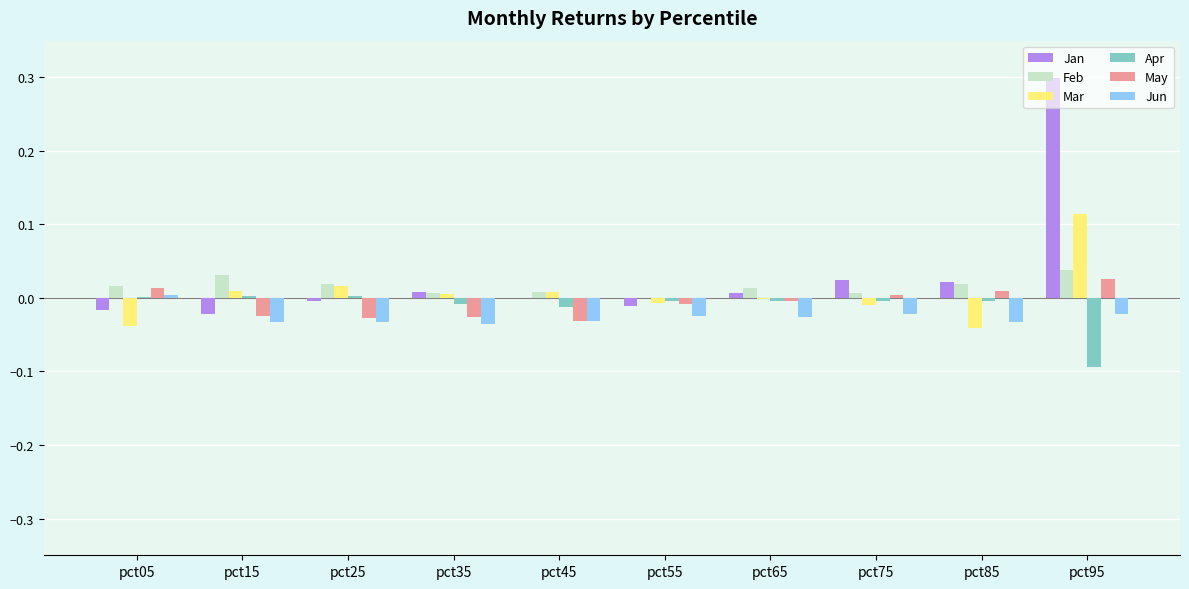

What is the sum of all Jun values?

-0.3